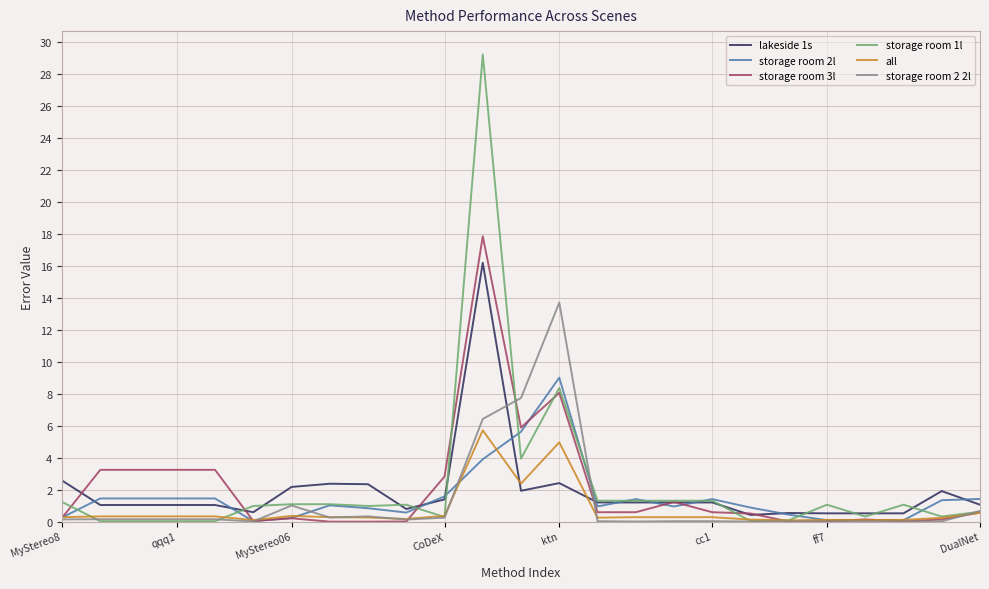

Which series has the largest range (max minus min)?

storage room 1l